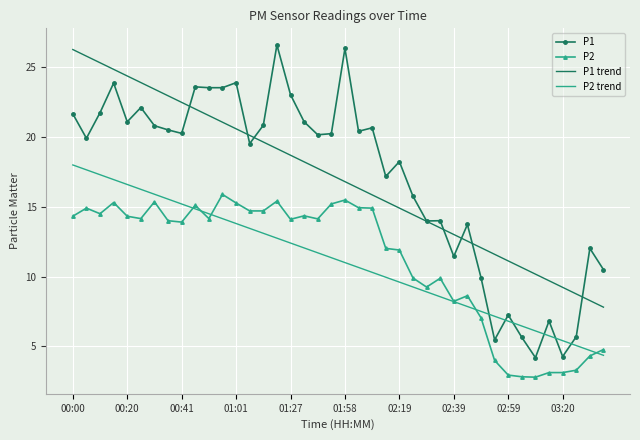

What is the lowest value of the P1 series?

4.2